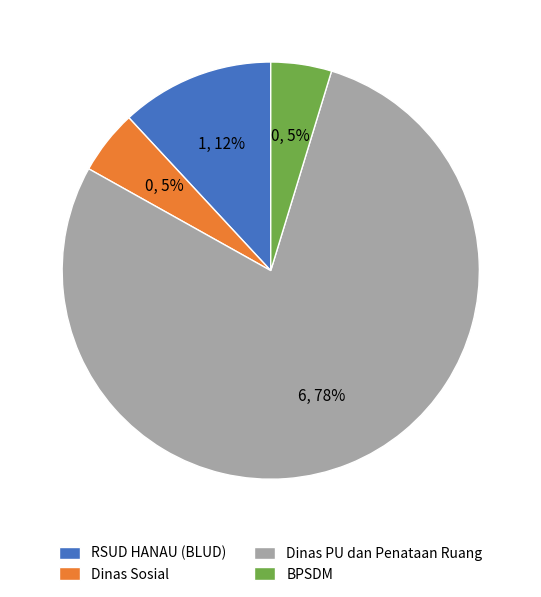

What is the largest slice in the pie chart?

Dinas PU dan Penataan Ruang